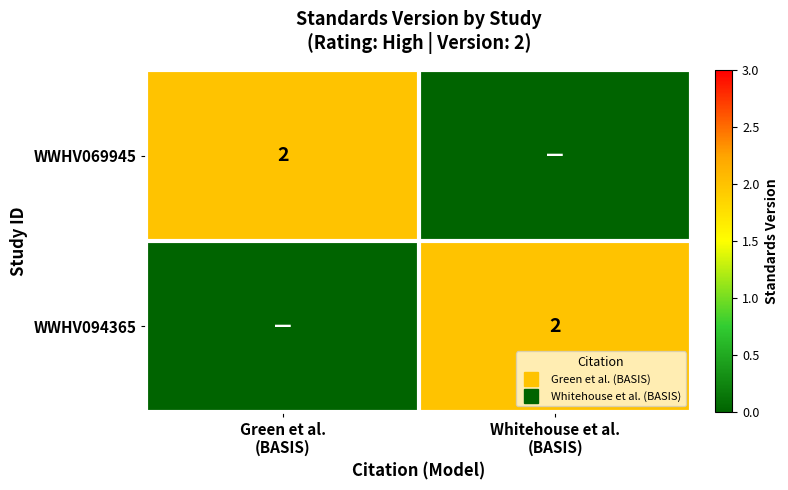

At how many categories does at least one series exceed 0?

2